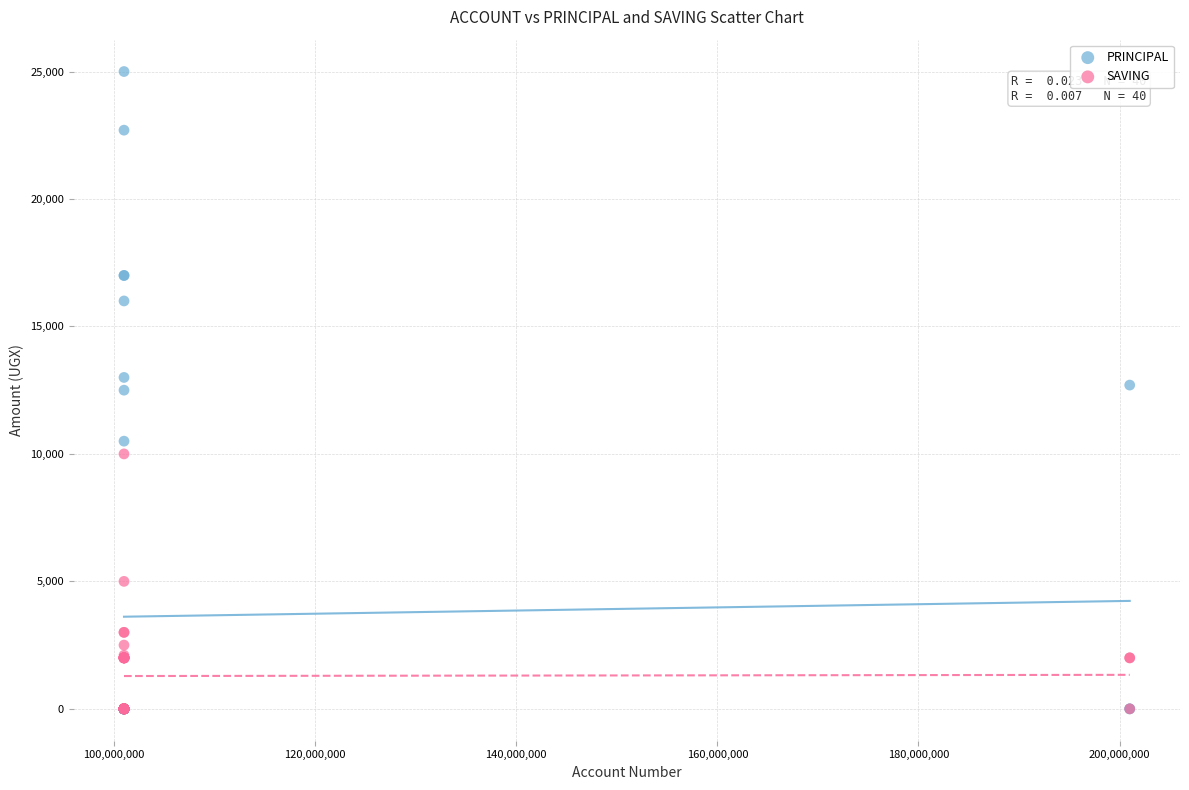

What are all the series names shown in the legend?

PRINCIPAL, SAVING